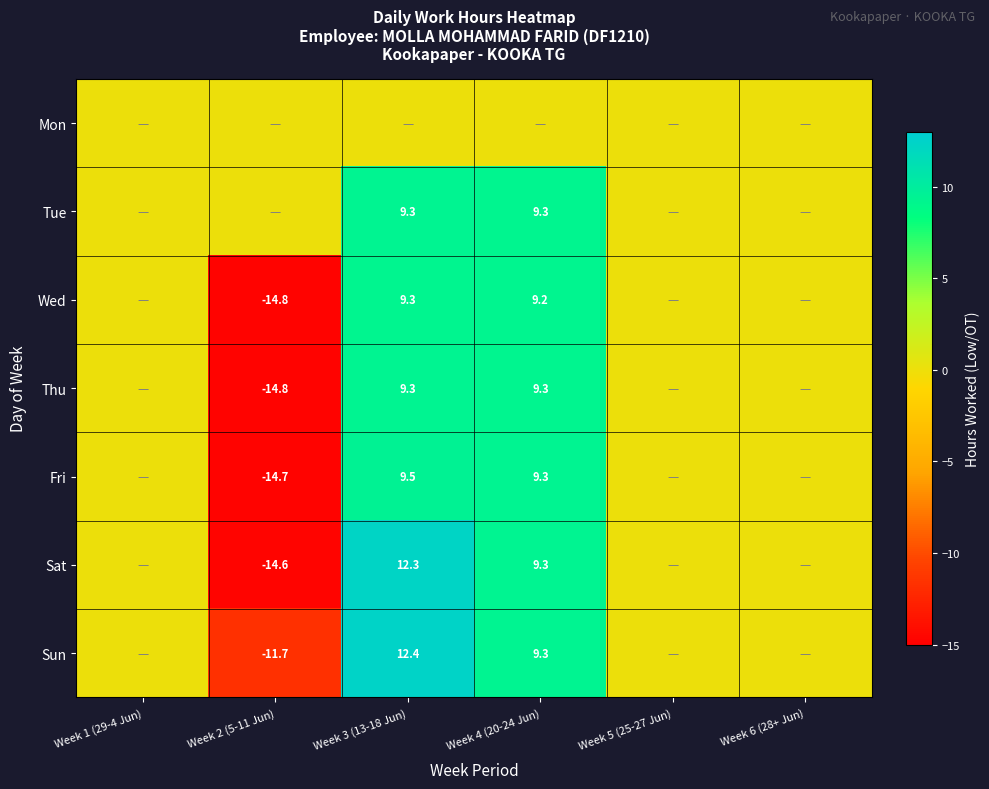

Which label corresponds to the smallest value in the chart?

Week 2 (5-11 Jun)